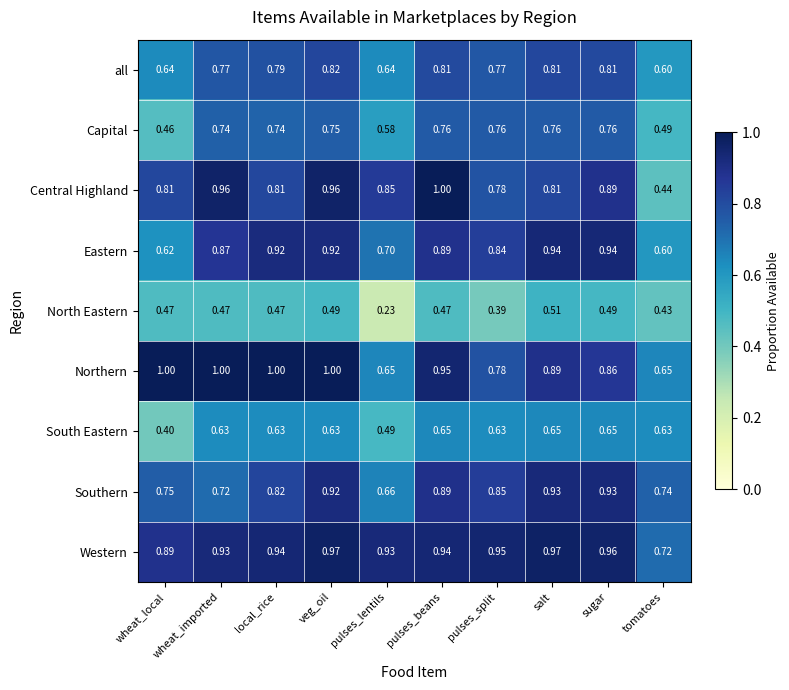

At which category is the sum across all series the highest?

veg_oil